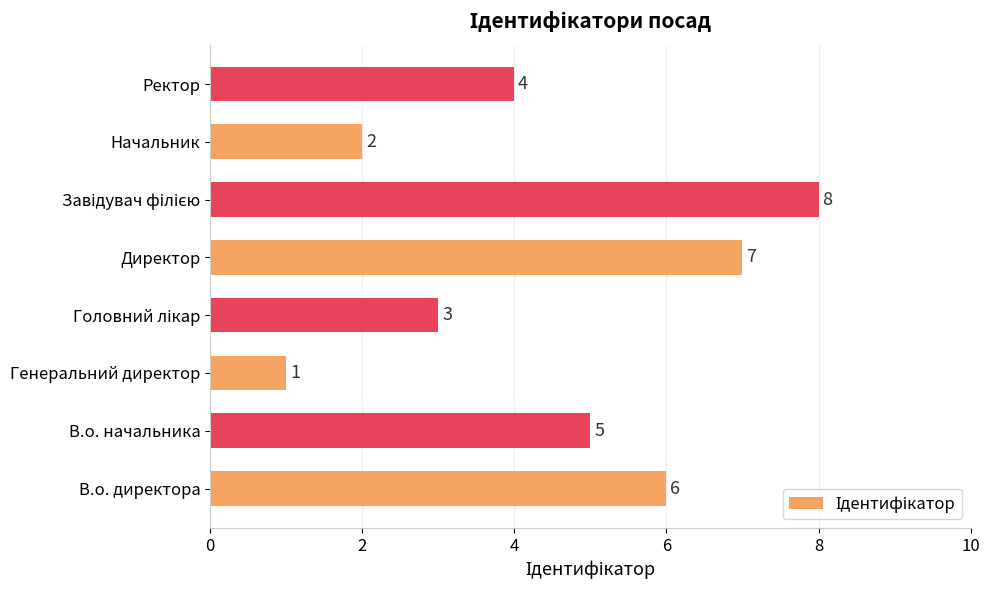

How many distinct data groups are displayed?

1